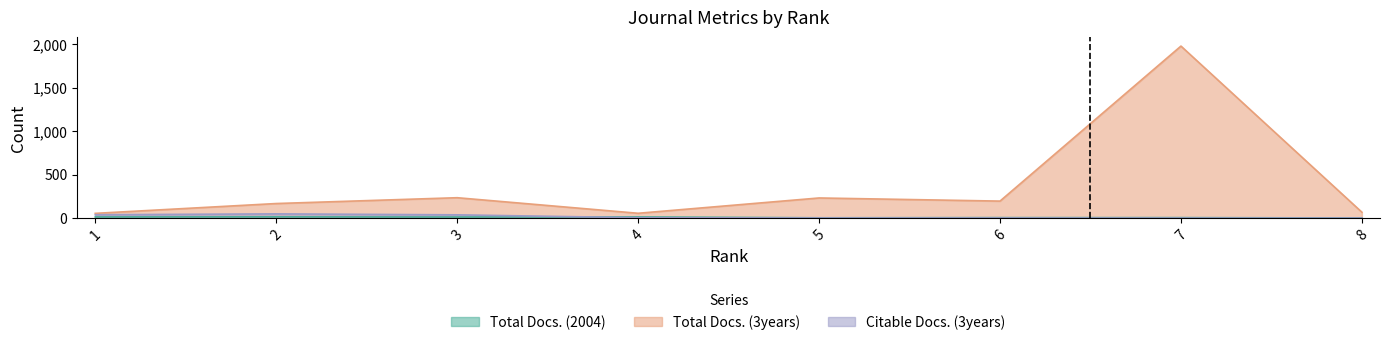

Where is Total Docs. (2004) nearest to the value 7?

6